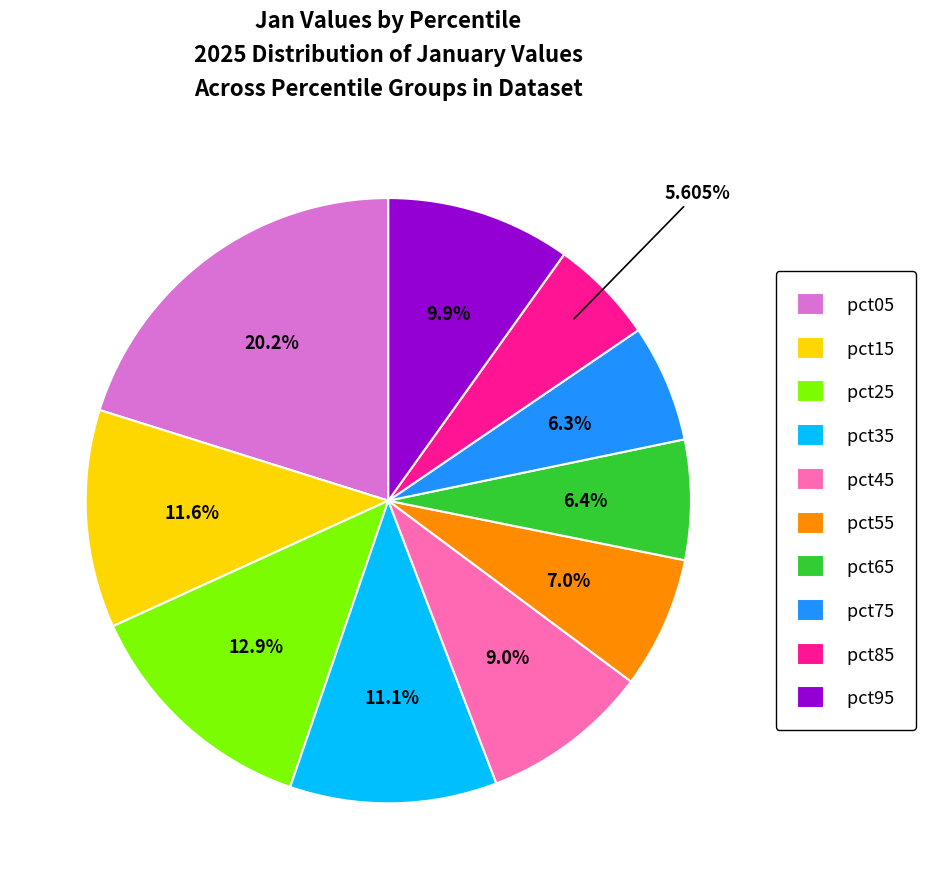

How many segments does this pie chart have?

10